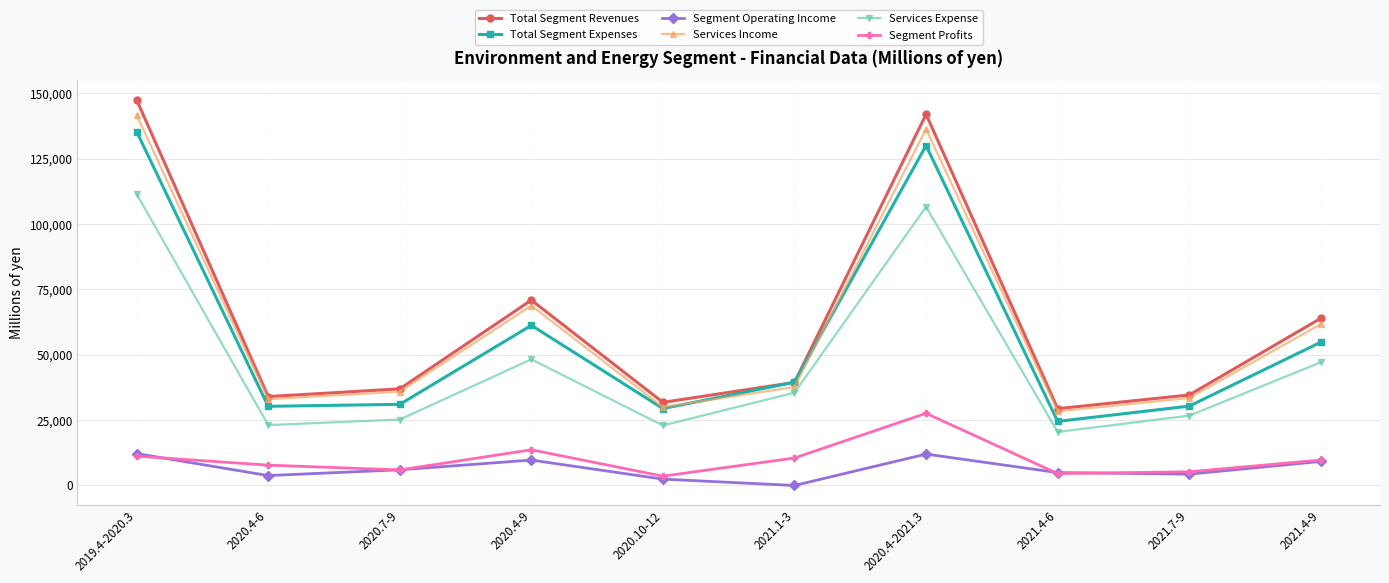

Is the value of Services Expense at 2021.7-9 greater than the value of Total Segment Expenses at 2021.7-9?

No